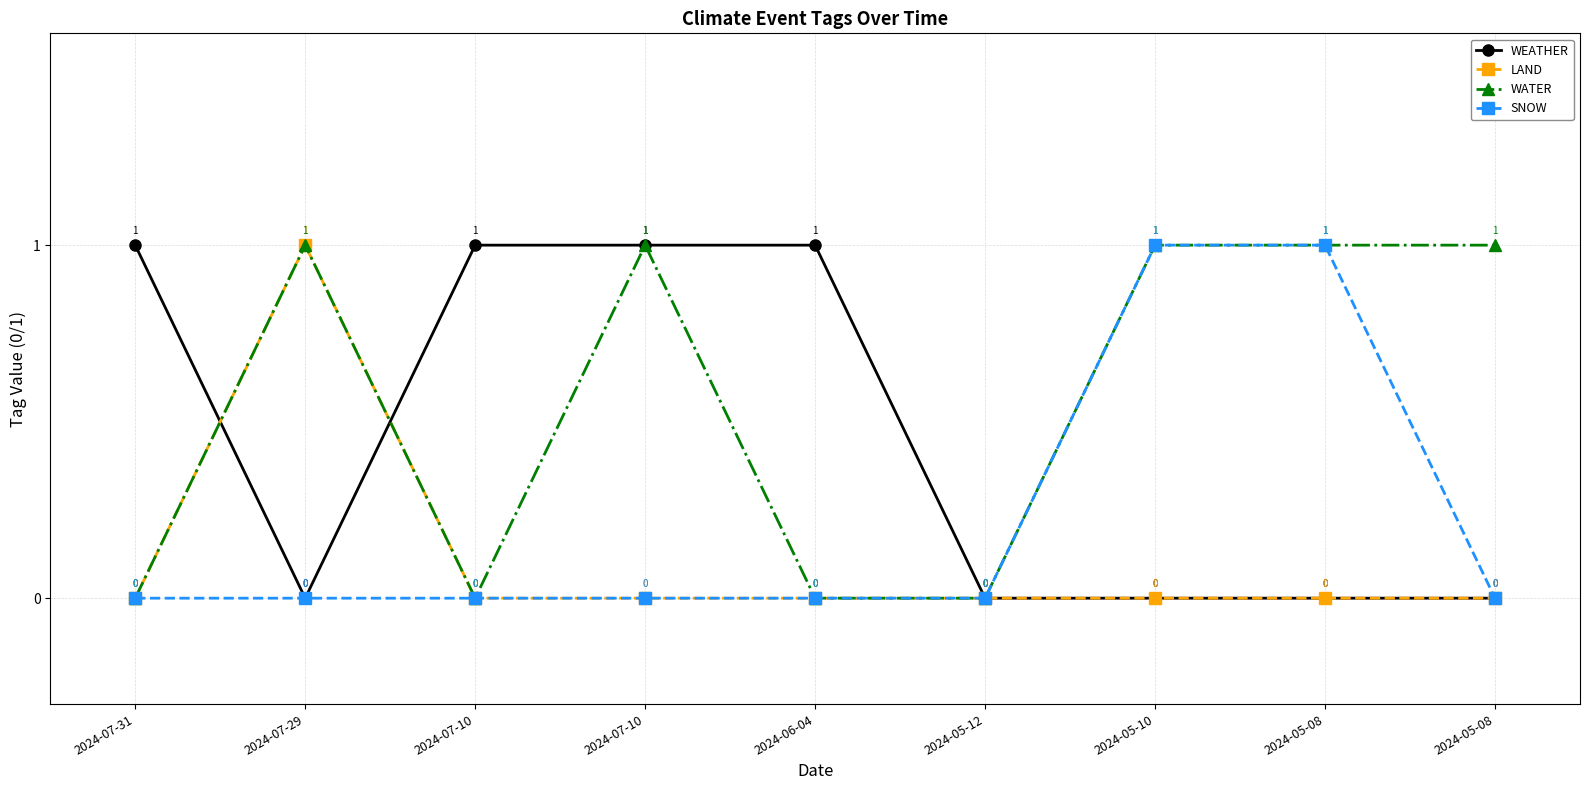

Between 2024-05-12 and 2024-05-10, which series saw the biggest shift?

WATER